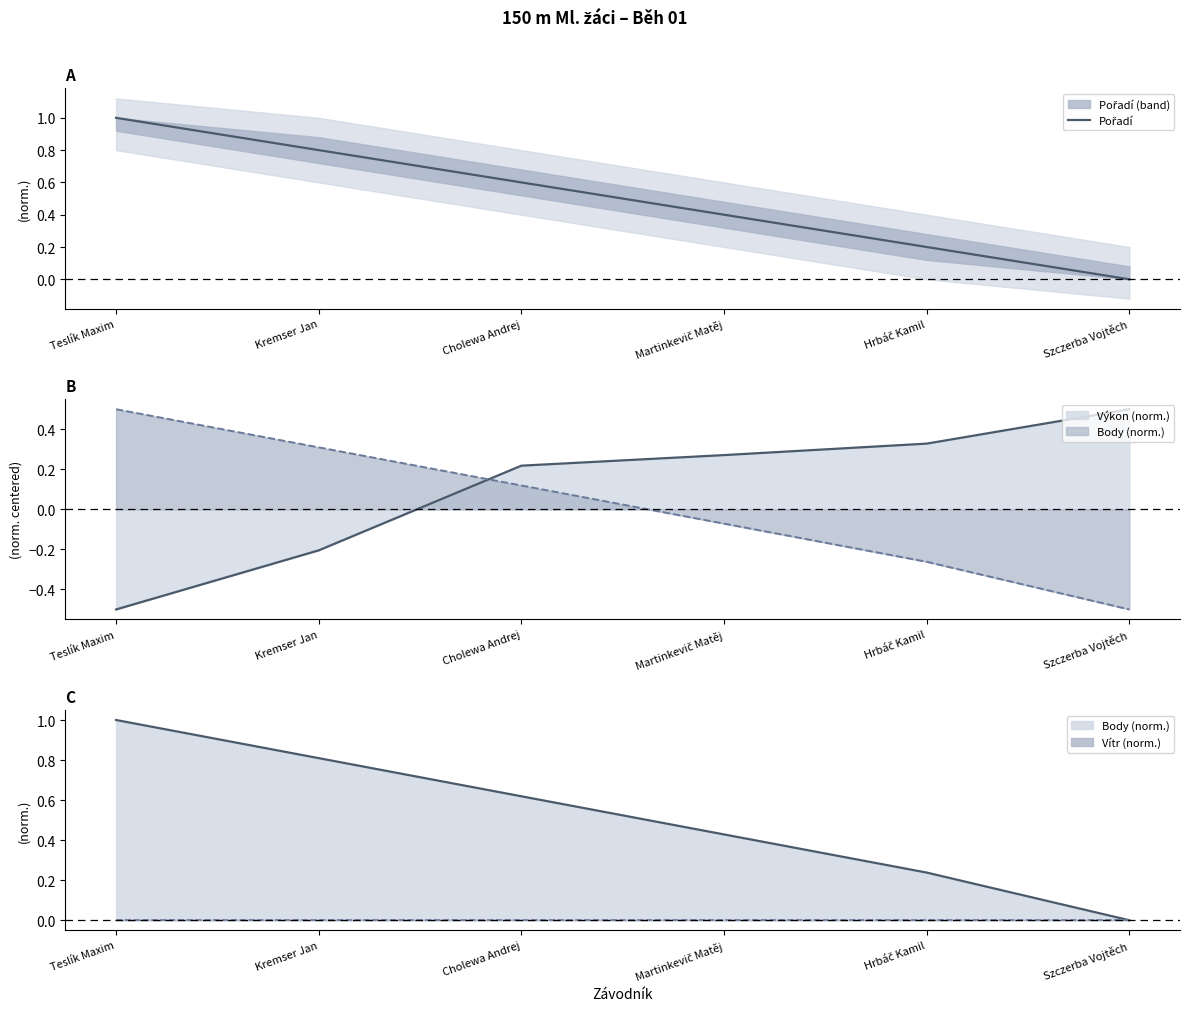

List the labels in order of value, largest first.

Teslík Maxim, Kremser Jan, Cholewa Andrej, Martinkevič Matěj, Hrbáč Kamil, Szczerba Vojtěch